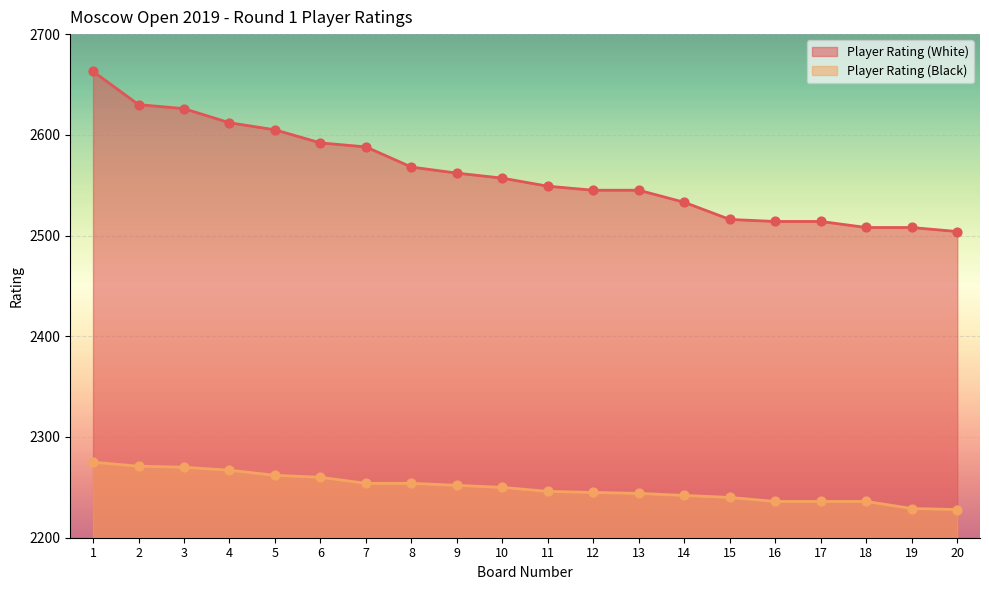

What are all the series names shown in the legend?

Player Rating (White), Player Rating (Black)